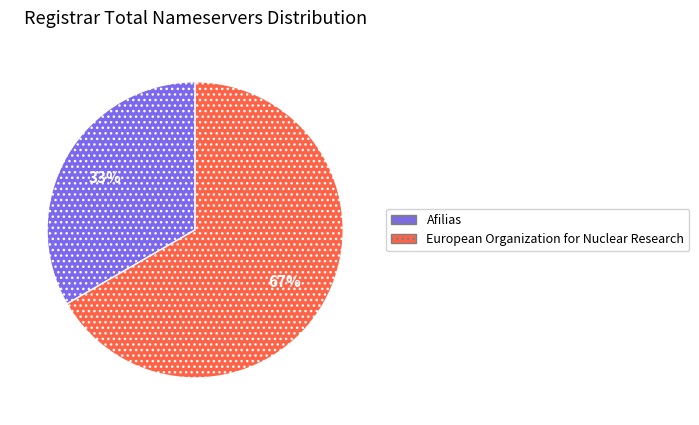

What is the largest slice in the pie chart?

European Organization for Nuclear Research